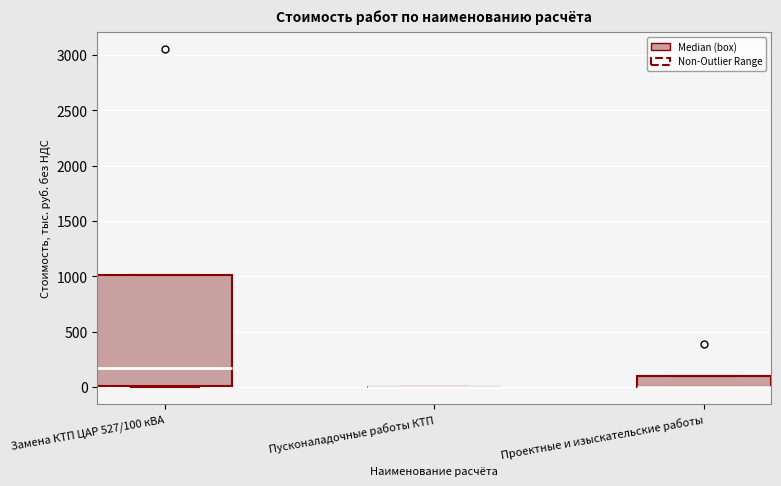

Comparing the boxes themselves (not the whiskers), which one is the tallest?

Замена КТП ЦАР 527/100 кВА